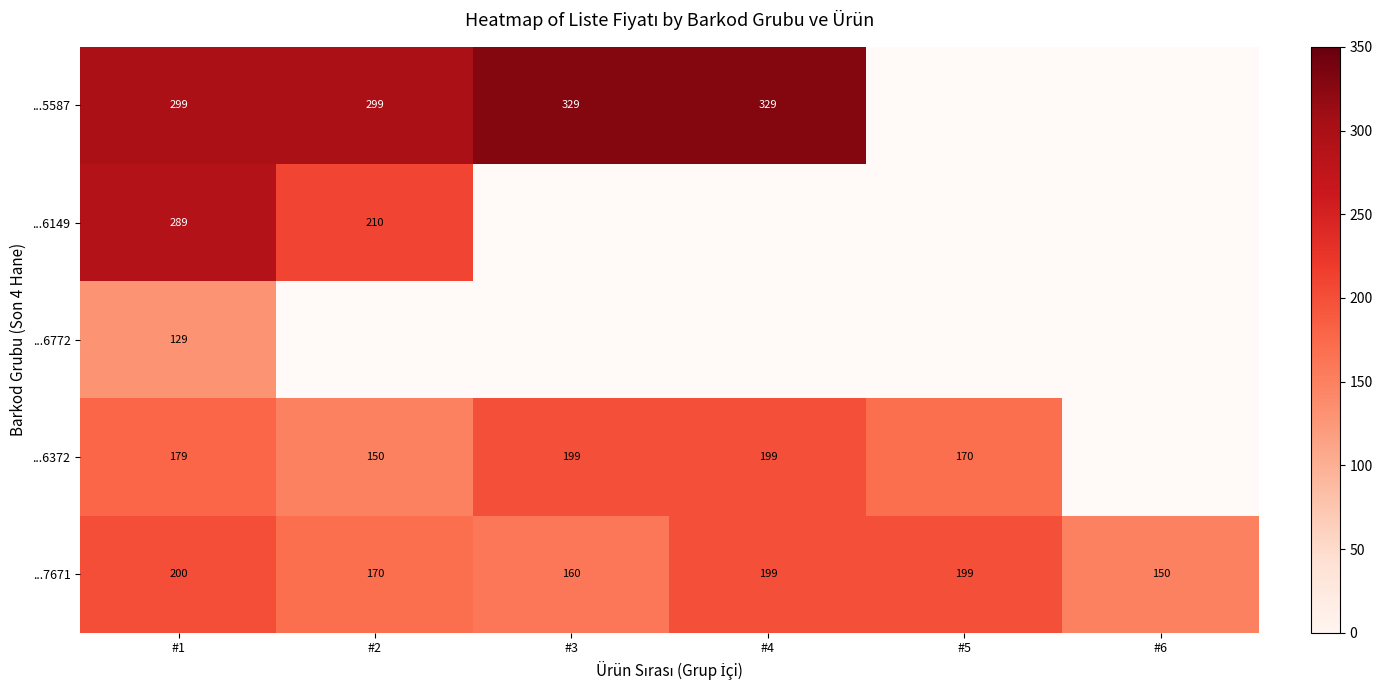

Rank the series at #1 from lowest to highest value.

...6772, ...6372, ...7671, ...6149, ...5587